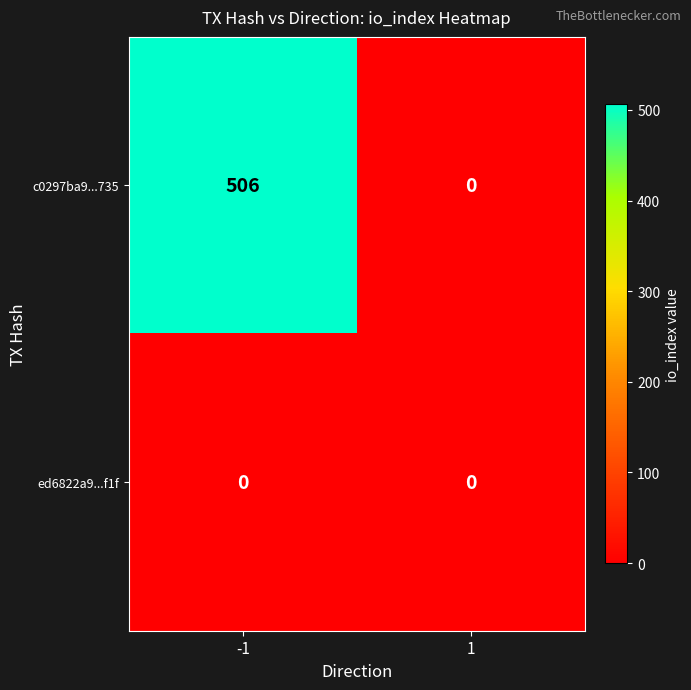

Count the number of categories in the chart.

2